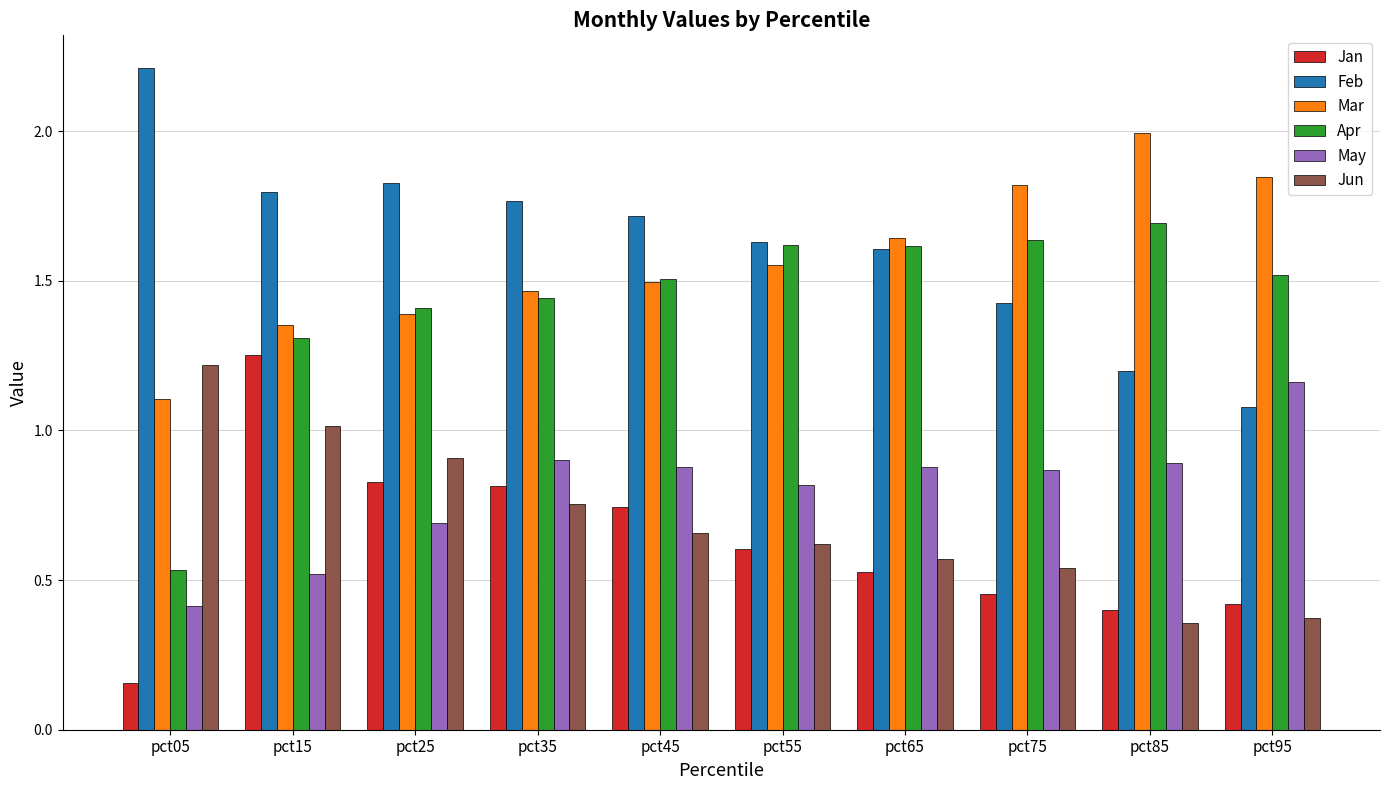

At which label is Jan closest to 0?

pct05